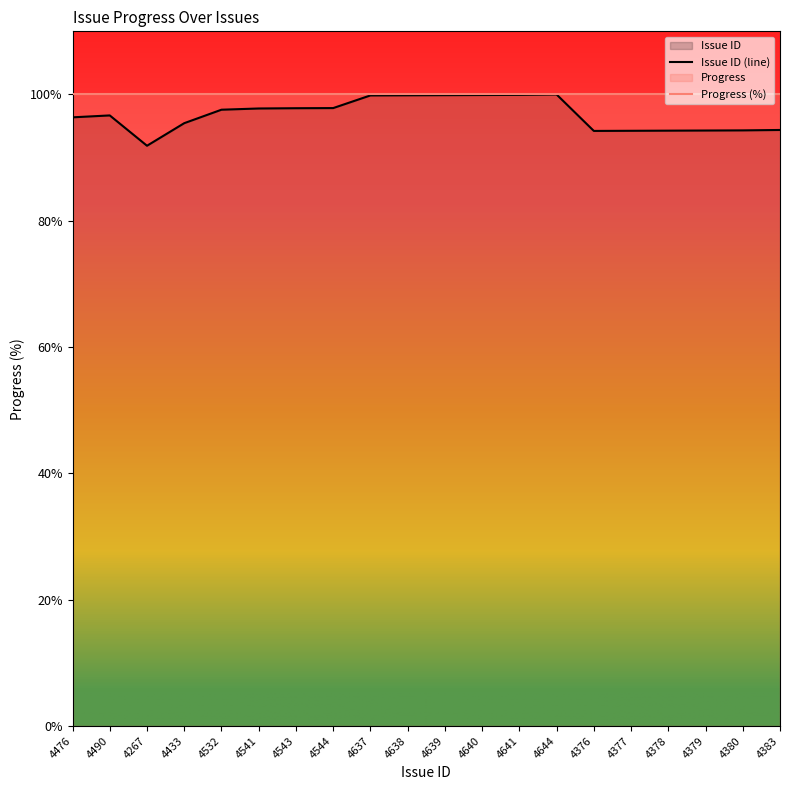

List the labels in order of value, largest first.

4644, 4641, 4640, 4639, 4638, 4637, 4544, 4543, 4541, 4532, 4490, 4476, 4433, 4383, 4380, 4379, 4378, 4377, 4376, 4267